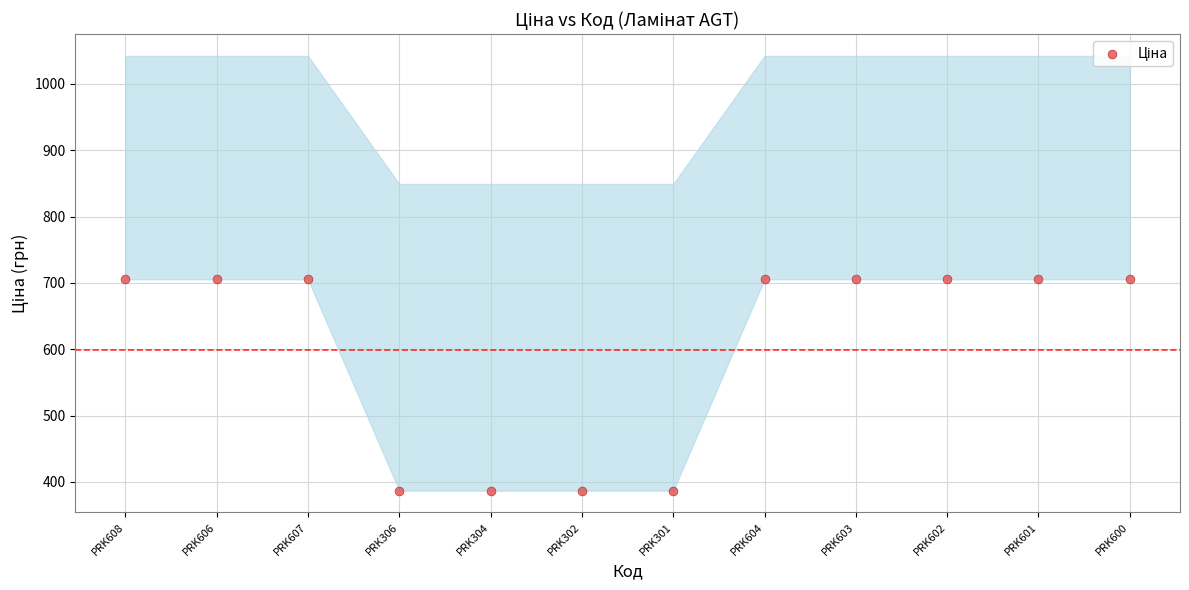

What is the range of Y values (max minus min)?

318.6